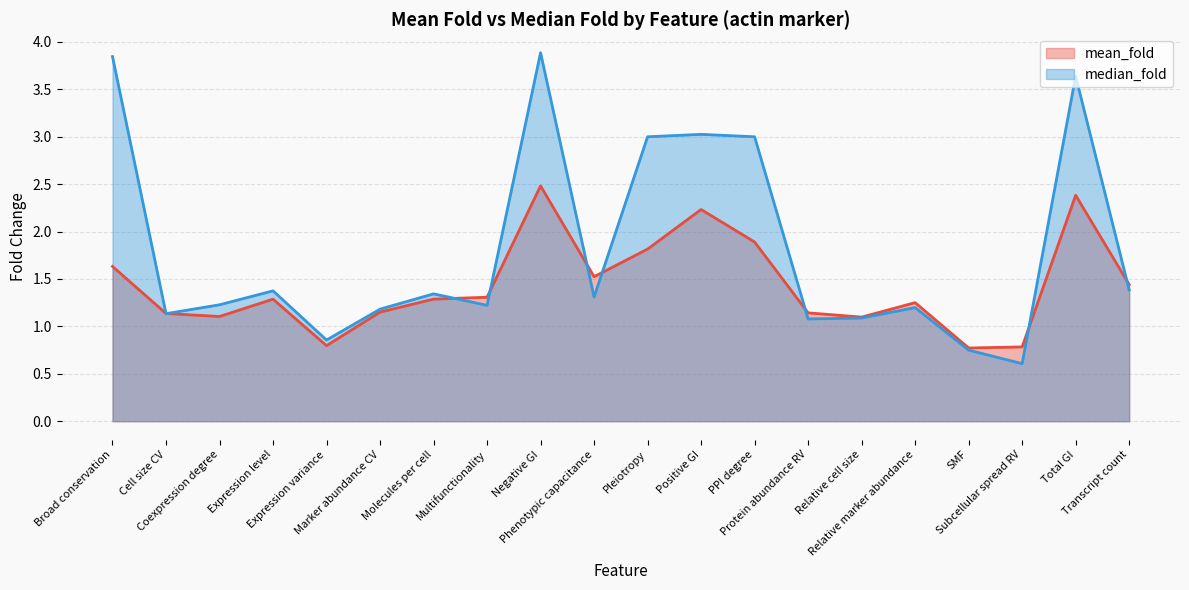

What is the average value of the mean_fold series?

1.4